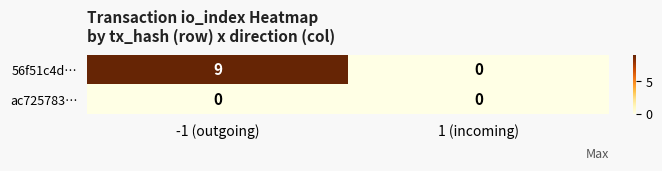

True or false: 56f51c4d… has a value of 9 at -1 (outgoing).

True